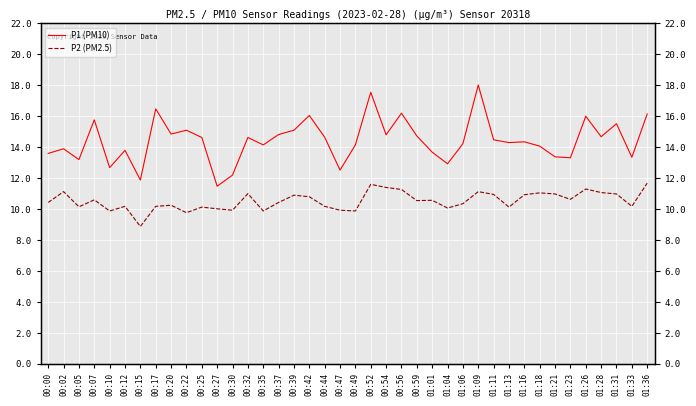

How many lines are shown in the chart?

2